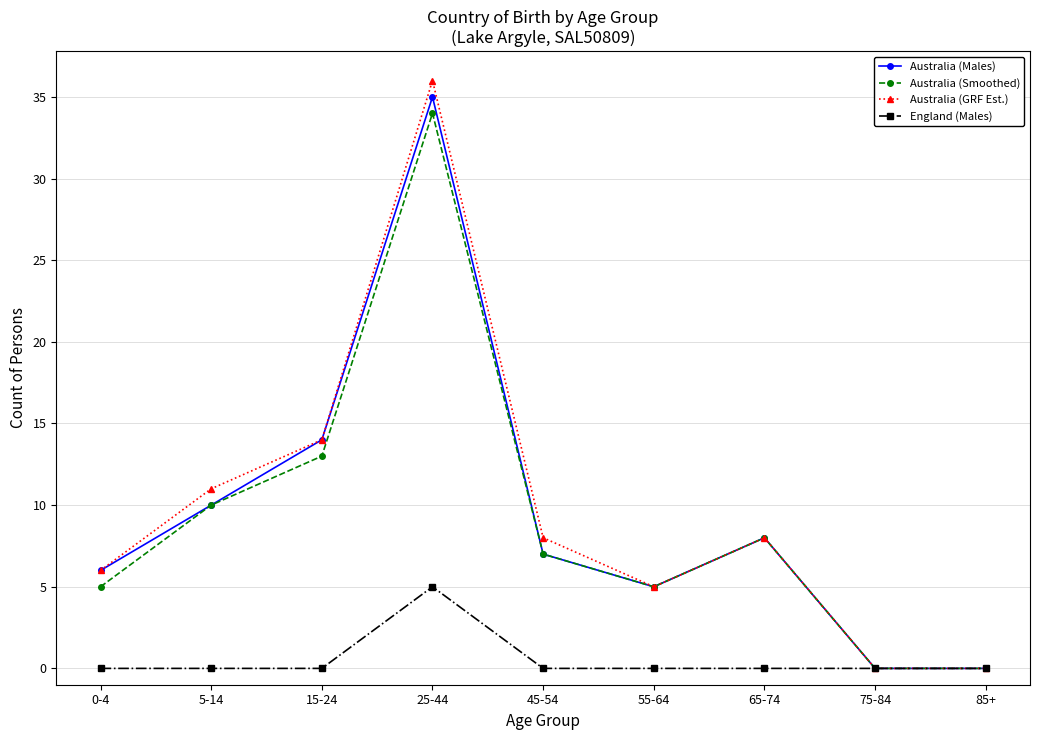

At which category does the chart reach its peak across all series?

25-44